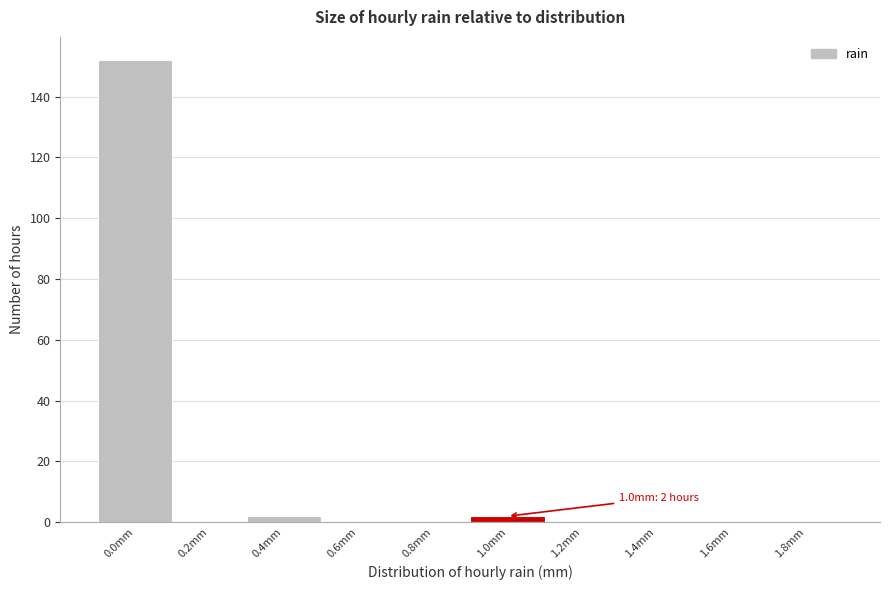

Reading left to right, transcribe all the data shown in this chart.

0.0mm=152	0.2mm=0	0.4mm=2	0.6mm=0	0.8mm=0	1.0mm=2	1.2mm=0	1.4mm=0	1.6mm=0	1.8mm=0